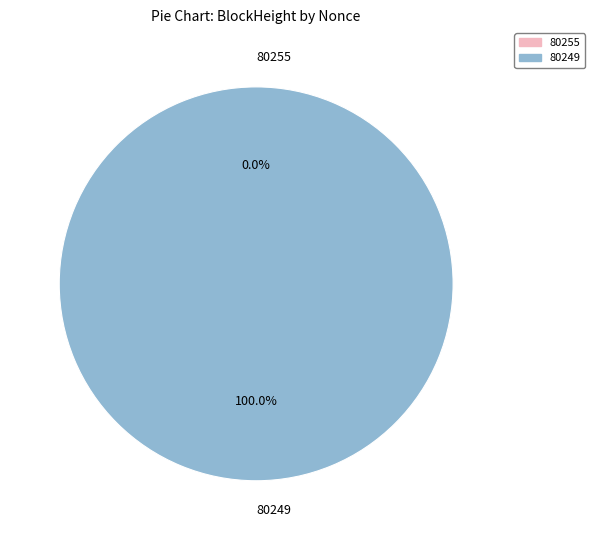

What is the change in value from 80255 to 80249?

+42641